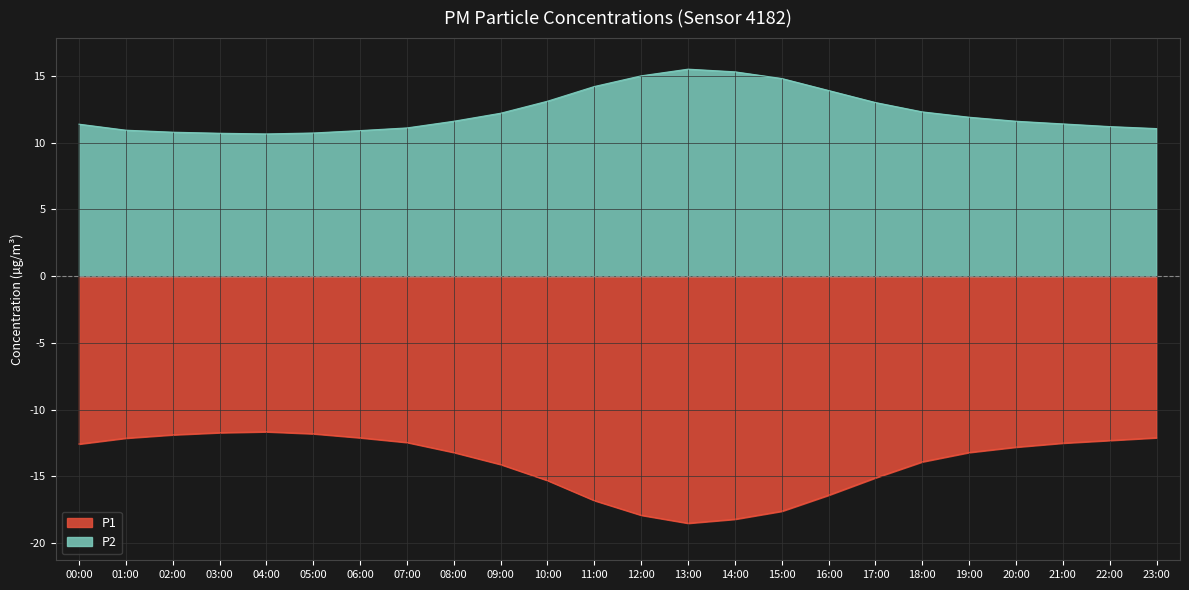

What is the sum of all P2 values?

295.2